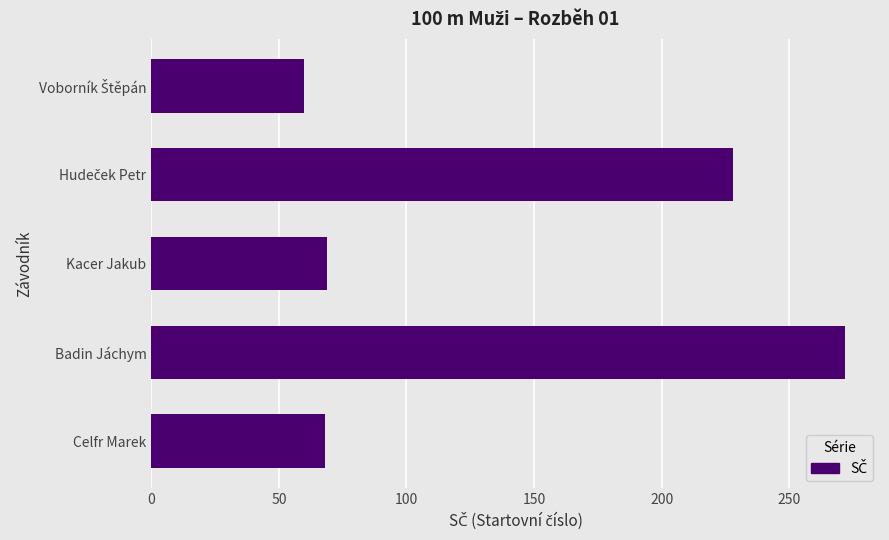

Which category has the highest value across all series?

Badin Jáchym